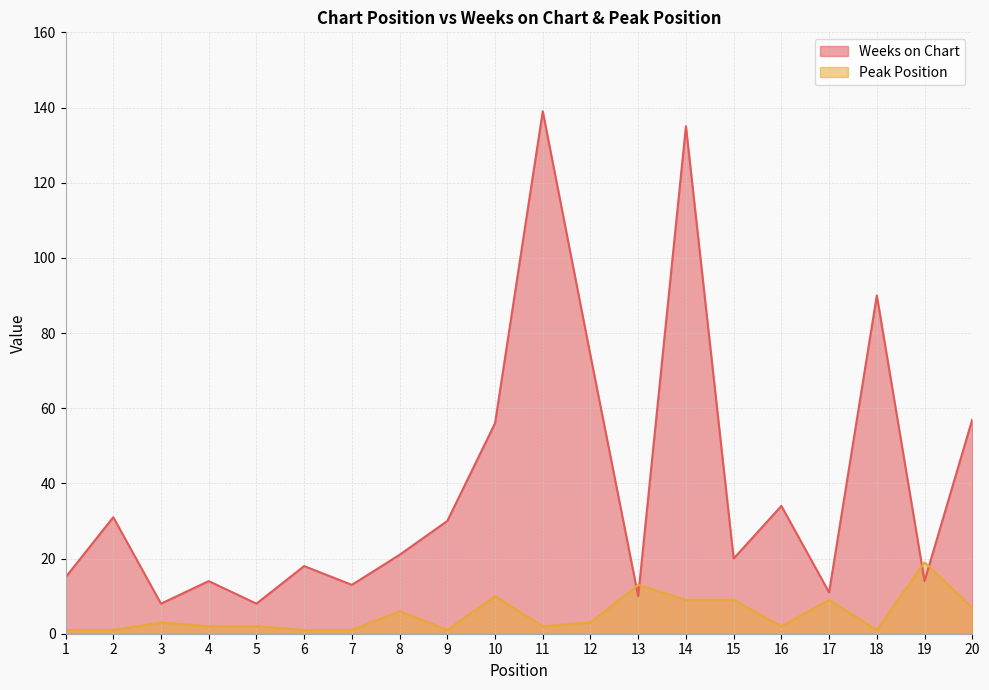

Is it true that Peak Position equals 1 at 6?

True